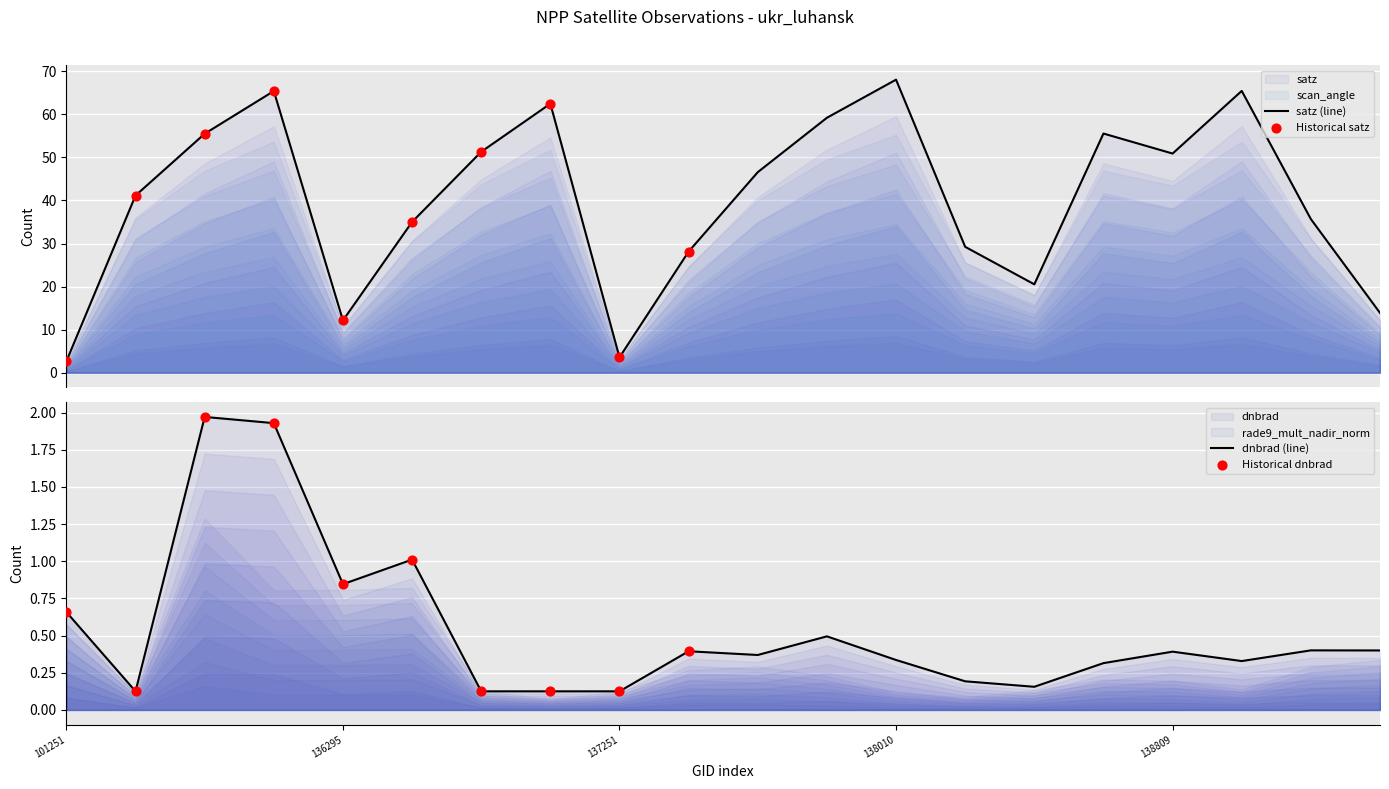

Which series has the largest total across all categories?

satz